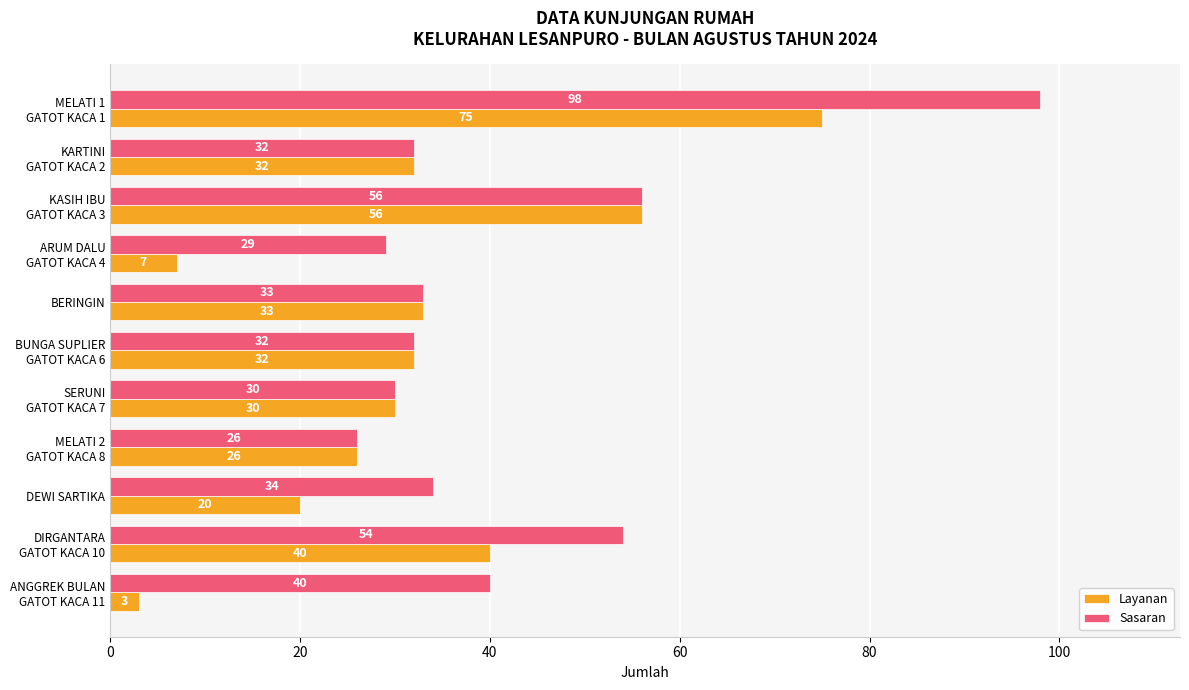

Which series has the largest total across all categories?

Sasaran